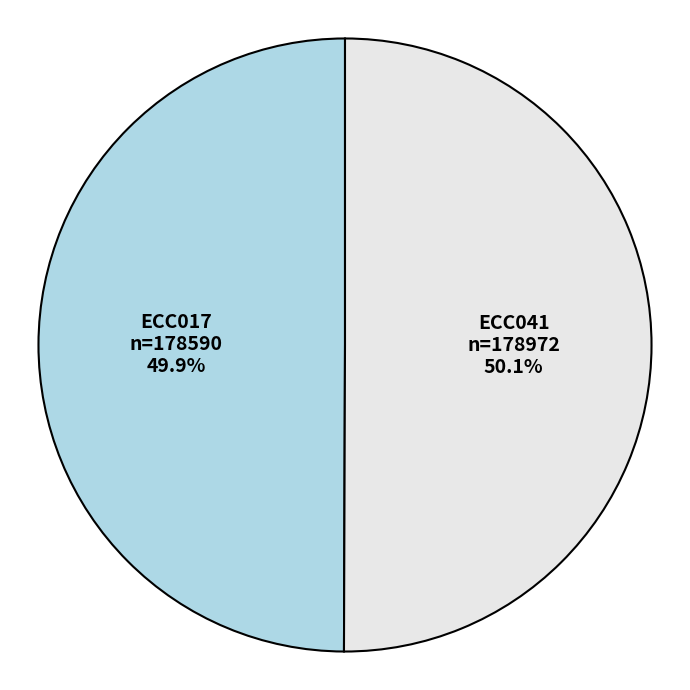

What percentage is NOT represented by ECC041?

49.9%